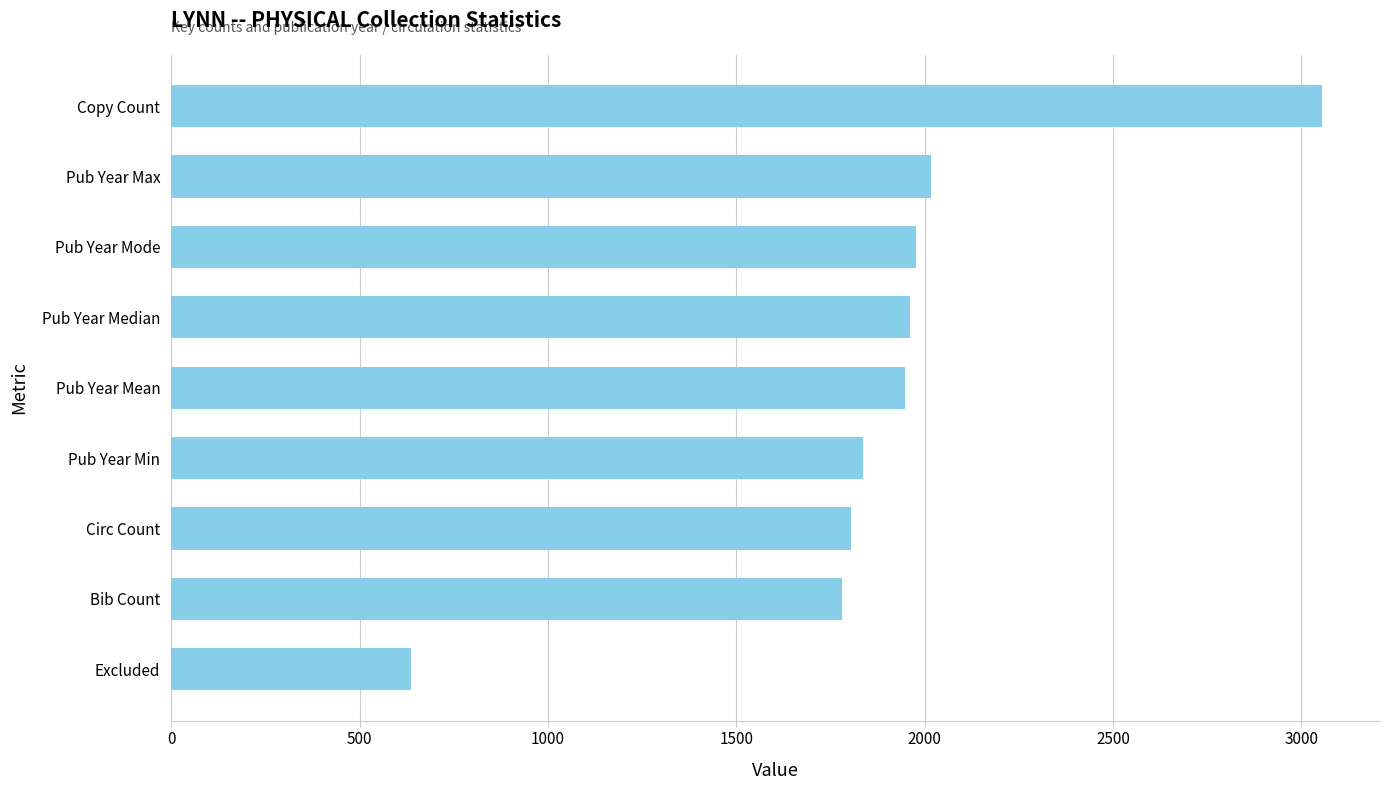

True or false: the data shows 1781 at Bib Count.

True